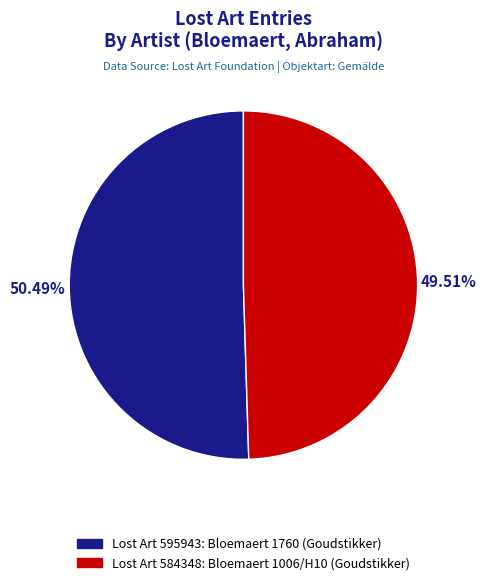

Does any single category account for the majority?

Yes